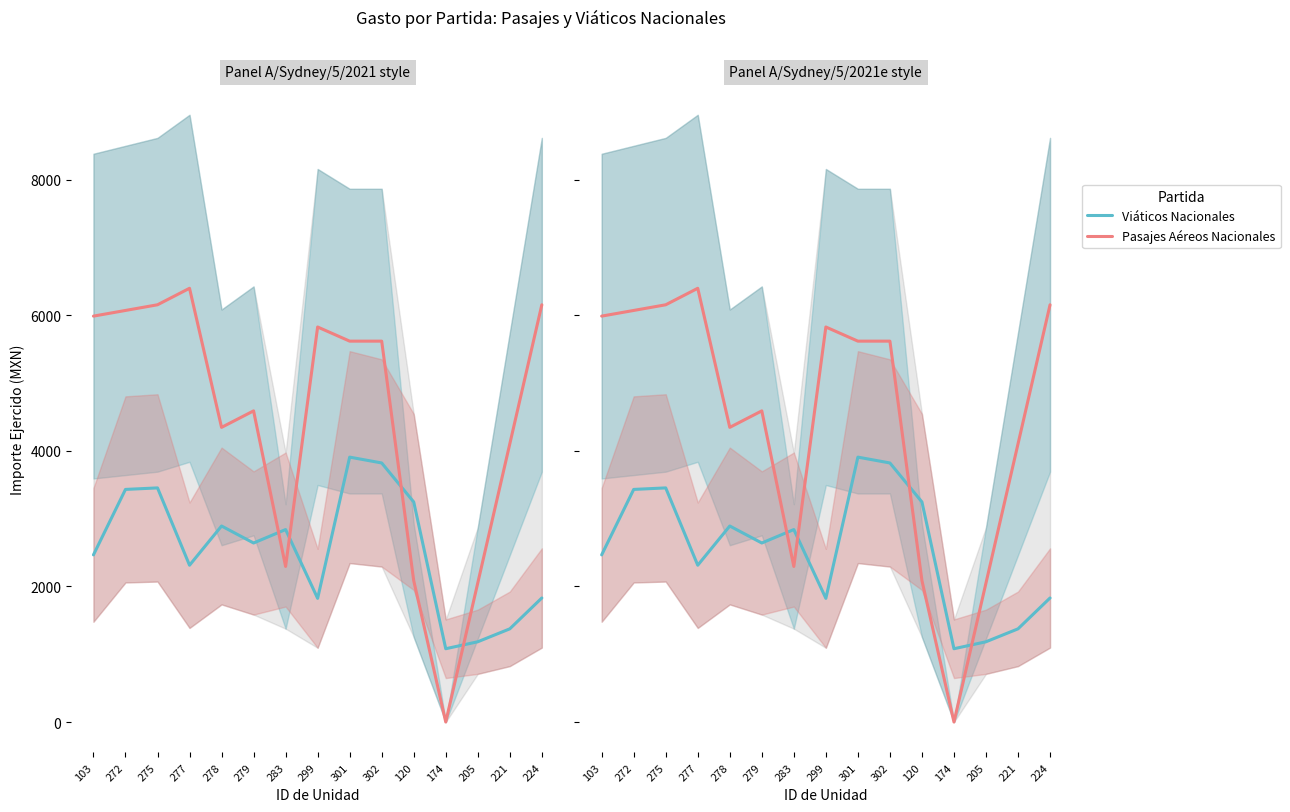

Reading right to left, extract all data points from this chart.

Viáticos Nacionales: 1830.0	1374.7	1184.0	1081.3	3246.3	3821.7	3907.7	1824.7	2839.3	2641.0	2891.7	2313.0	3453.7	3431.3	2465.7
Pasajes Aéreos Nacionales: 6155.0	4103.3	2051.7	0.0	2086.3	5618.7	5618.7	5827.3	2295.0	4590.0	4346.7	6398.3	6155.0	6071.3	5987.7